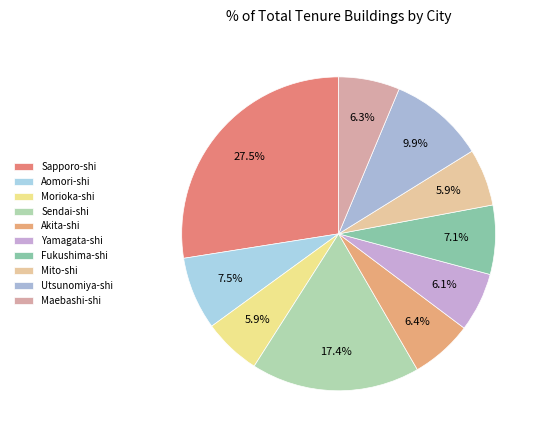

How many segments does this pie chart have?

10